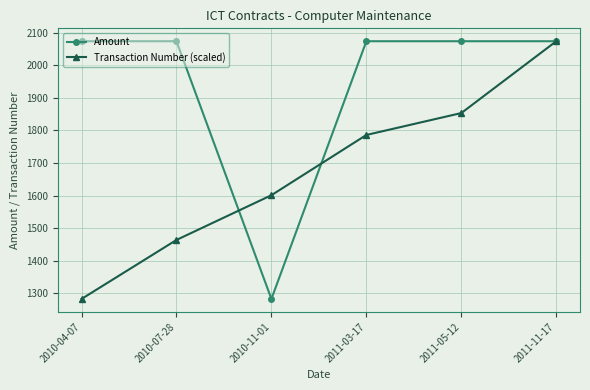

How many series are shown in this chart?

2